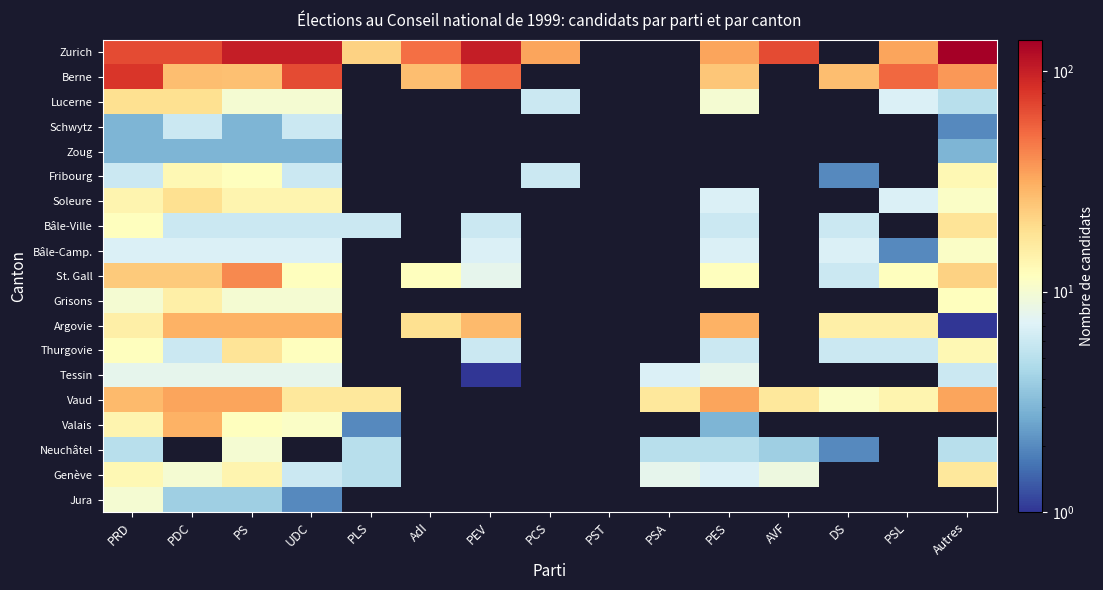

Between UDC and PES, which is larger?

UDC